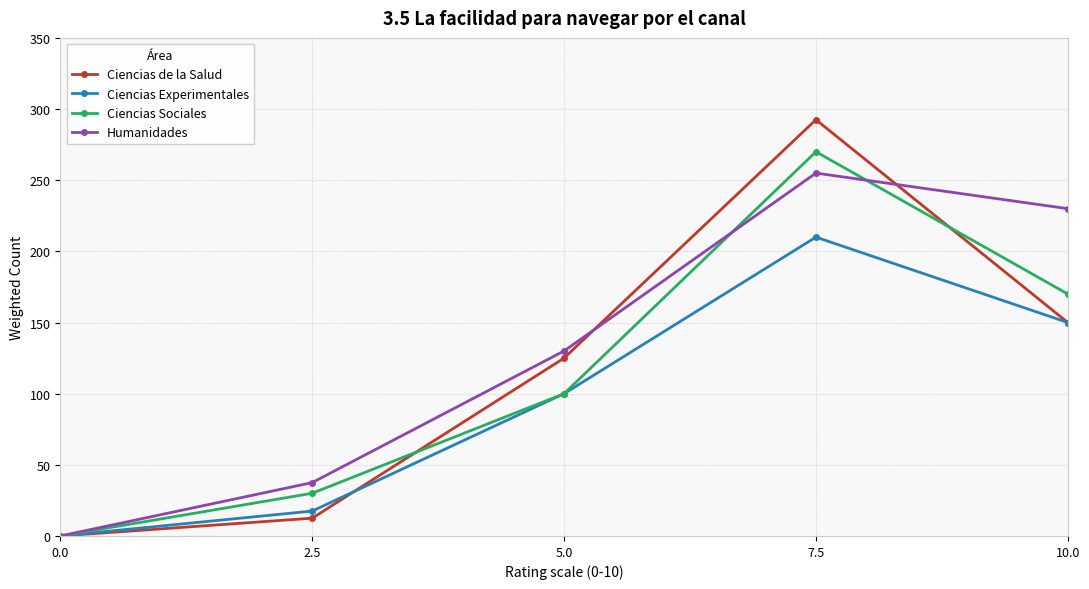

What is the difference between the Ciencias Sociales values at 2.5 and 7.5?

240.0